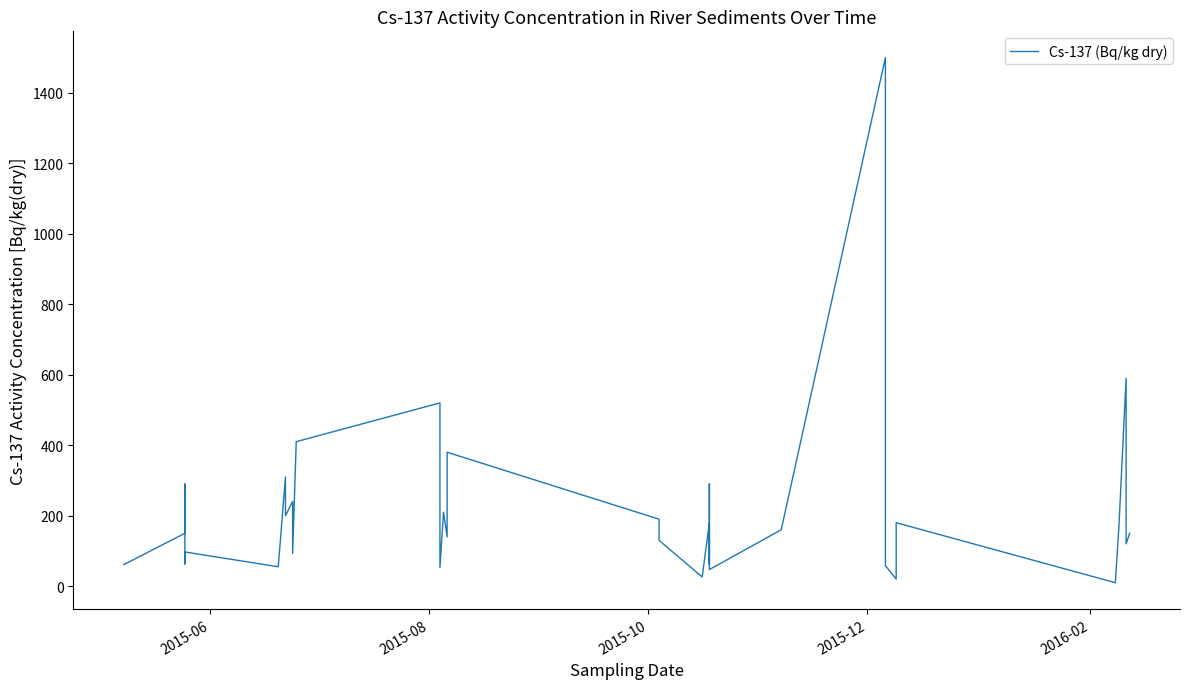

Does the chart have visible grid lines?

No